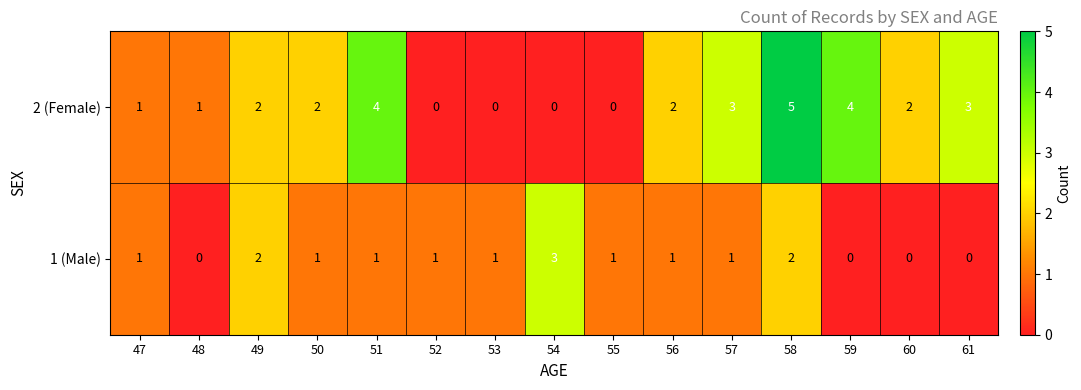

What is the difference between the second highest and second lowest values in the 2 (Female) series?

4